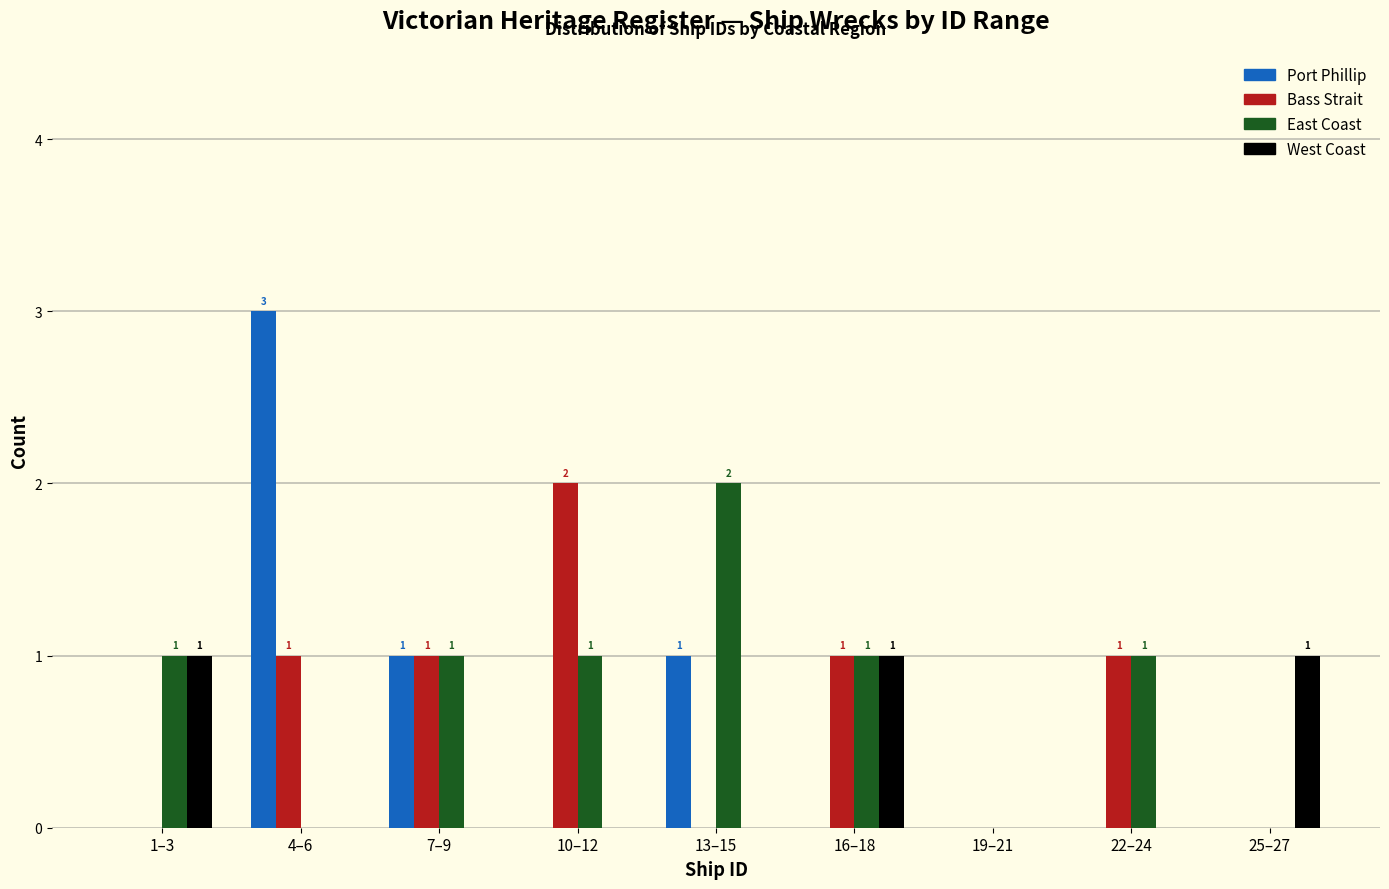

The value of Bass Strait at 7–9 is 1. True or false?

True